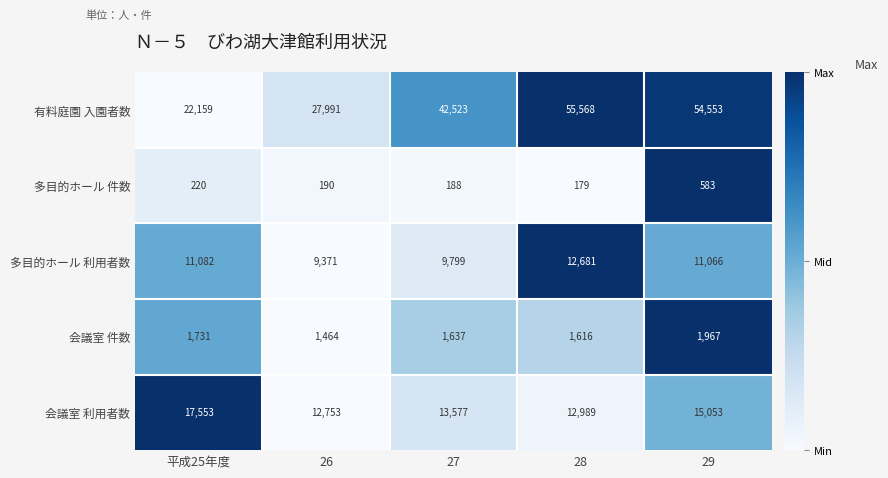

Between 26 and 29, which series saw the biggest shift?

有料庭園 入園者数